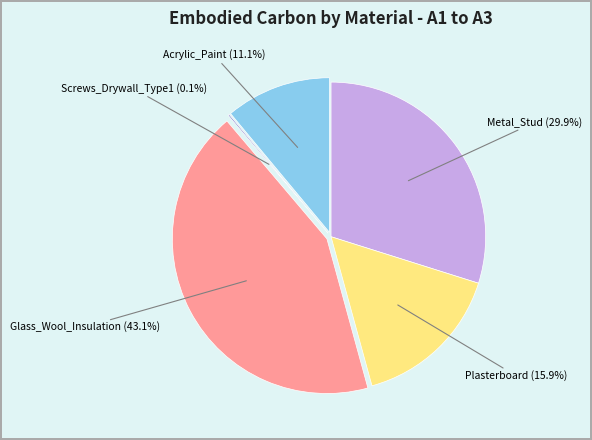

Is there any slice that represents more than half of the pie?

No